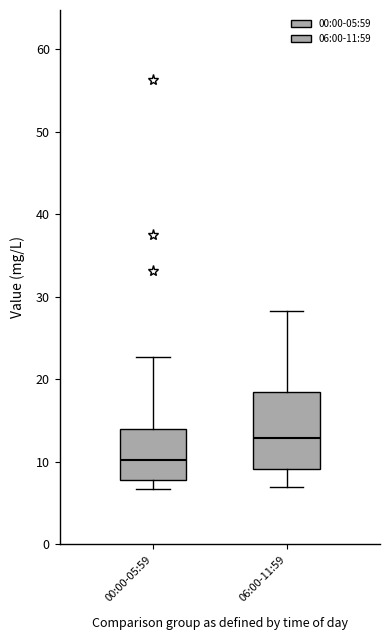

Reading left to right, read every box against the y-axis: the position of its median line, the range the box covers, and the ends of its whiskers. The values are not printed on the chart, so give them approximately, as read against the axis.

00:00-05:59: median 10, box 8 to 14, whiskers 7 to 23
06:00-11:59: median 13, box 9 to 18, whiskers 7 to 28